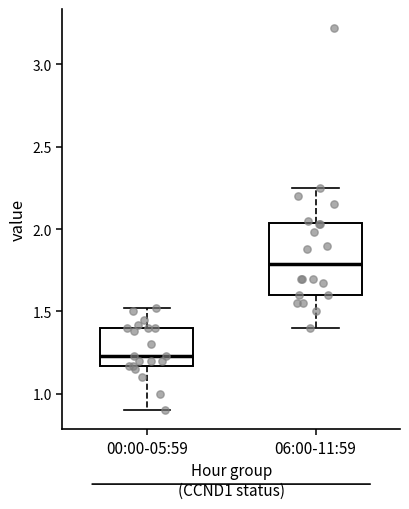

Reading left to right, read every box against the y-axis: the position of its median line, the range the box covers, and the ends of its whiskers. The values are not printed on the chart, so give them approximately, as read against the axis.

00:00-05:59: median 1.25, box 1.15 to 1.40, whiskers 0.90 to 1.50
06:00-11:59: median 1.80, box 1.60 to 2.05, whiskers 1.40 to 2.25